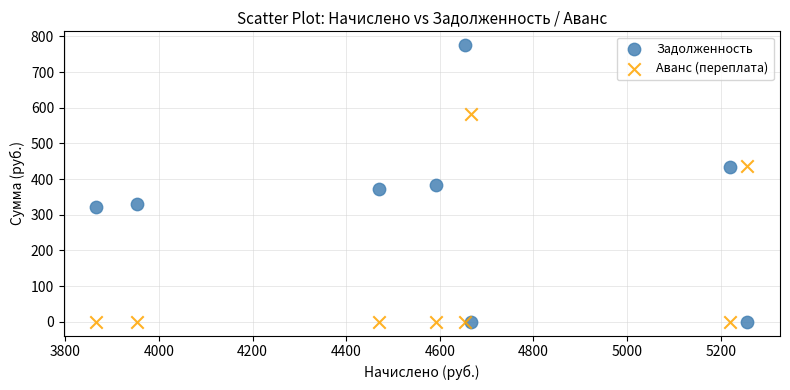

What is the X range (max minus min) for the scatter plot?

1391.3